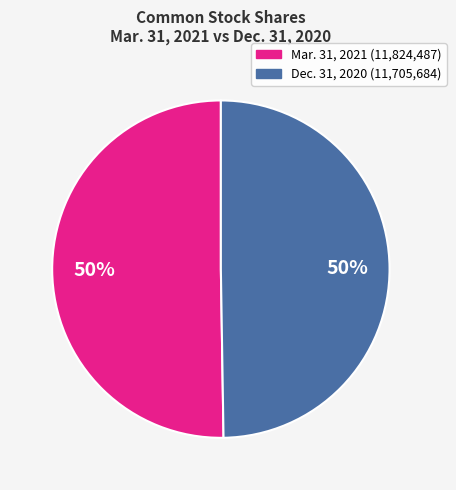

To the nearest percent, what is the average slice percentage?

50%